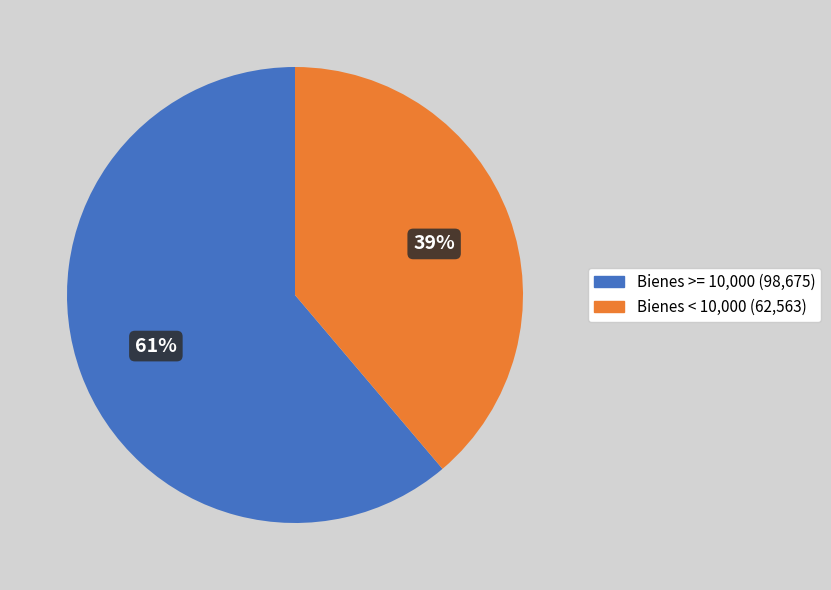

Count the number of slices in the pie.

2